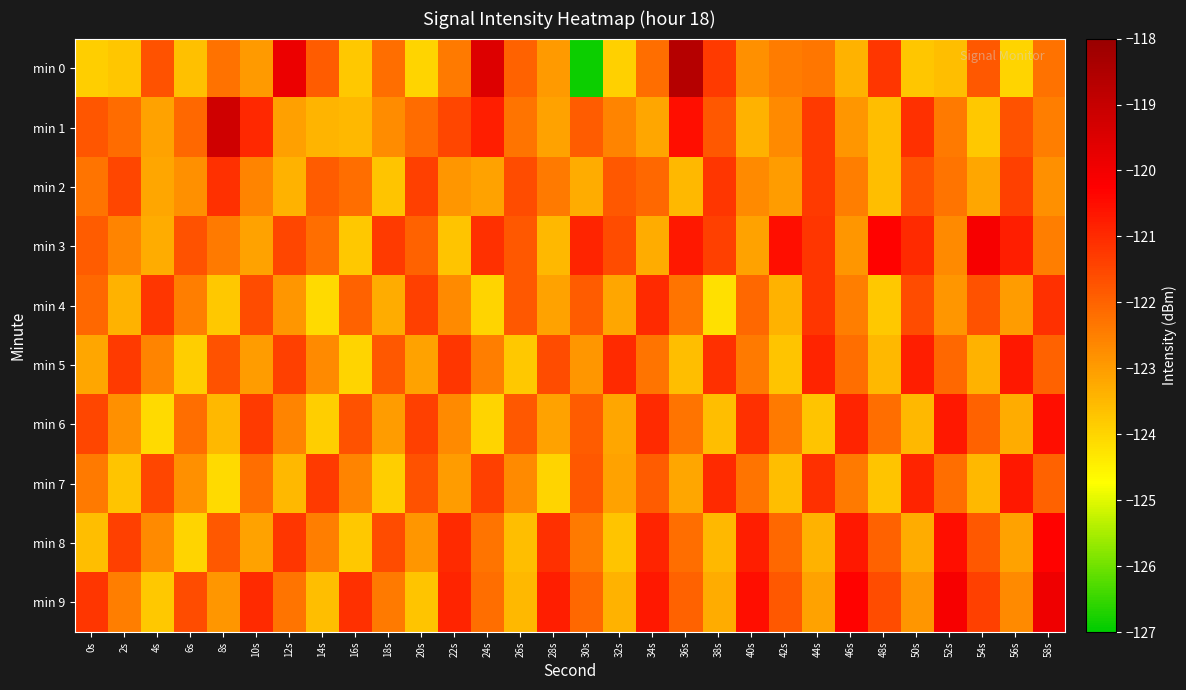

Reading left to right, what are all the values shown in this chart?

min 0: 0s=-123.9	2s=-123.8	4s=-121.7	6s=-123.6	8s=-122.3	10s=-123.0	12s=-119.8	14s=-121.9	16s=-123.8	18s=-122.2	20s=-124.0	22s=-122.4	24s=-119.5	26s=-122.0	28s=-123.0	30s=-126.9	32s=-123.9	34s=-122.2	36s=-118.7	38s=-121.3	40s=-122.8	42s=-122.5	44s=-122.3	46s=-123.4	48s=-121.2	50s=-123.7	52s=-123.6	54s=-121.8	56s=-124.0	58s=-122.3
min 1: 0s=-121.8	2s=-122.2	4s=-123.1	6s=-122.1	8s=-119.2	10s=-121.0	12s=-123.1	14s=-123.4	16s=-123.5	18s=-122.7	20s=-122.2	22s=-121.5	24s=-120.8	26s=-122.3	28s=-123.1	30s=-121.9	32s=-122.6	34s=-123.2	36s=-120.5	38s=-121.8	40s=-123.4	42s=-122.7	44s=-121.3	46s=-122.9	48s=-123.6	50s=-121.1	52s=-122.4	54s=-123.8	56s=-121.7	58s=-122.5
min 2: 0s=-122.3	2s=-121.5	4s=-123.2	6s=-122.8	8s=-121.1	10s=-122.6	12s=-123.4	14s=-121.9	16s=-122.2	18s=-123.7	20s=-121.4	22s=-122.9	24s=-123.1	26s=-121.6	28s=-122.4	30s=-123.3	32s=-121.8	34s=-122.1	36s=-123.5	38s=-121.2	40s=-122.7	42s=-123.0	44s=-121.3	46s=-122.5	48s=-123.6	50s=-121.7	52s=-122.3	54s=-123.2	56s=-121.4	58s=-122.8
min 3: 0s=-121.9	2s=-122.6	4s=-123.3	6s=-121.7	8s=-122.4	10s=-123.1	12s=-121.5	14s=-122.2	16s=-123.8	18s=-121.3	20s=-122.0	22s=-123.7	24s=-121.1	26s=-121.8	28s=-123.5	30s=-120.9	32s=-121.6	34s=-123.3	36s=-120.7	38s=-121.4	40s=-123.1	42s=-120.5	44s=-121.2	46s=-122.9	48s=-120.3	50s=-121.0	52s=-122.7	54s=-120.1	56s=-120.8	58s=-122.5
min 4: 0s=-122.1	2s=-123.4	4s=-121.2	6s=-122.5	8s=-123.8	10s=-121.6	12s=-122.9	14s=-124.1	16s=-122.0	18s=-123.3	20s=-121.4	22s=-122.7	24s=-124.0	26s=-121.8	28s=-123.1	30s=-121.9	32s=-123.2	34s=-121.0	36s=-122.3	38s=-124.2	40s=-122.1	42s=-123.4	44s=-121.2	46s=-122.5	48s=-123.8	50s=-121.6	52s=-122.9	54s=-121.7	56s=-123.0	58s=-121.1
min 5: 0s=-123.2	2s=-121.3	4s=-122.6	6s=-123.9	8s=-121.7	10s=-123.0	12s=-121.4	14s=-122.7	16s=-124.0	18s=-121.8	20s=-123.1	22s=-121.2	24s=-122.5	26s=-123.8	28s=-121.6	30s=-122.9	32s=-121.0	34s=-122.3	36s=-123.6	38s=-121.1	40s=-122.4	42s=-123.7	44s=-120.9	46s=-122.2	48s=-123.5	50s=-120.8	52s=-122.1	54s=-123.4	56s=-120.7	58s=-122.0
min 6: 0s=-121.5	2s=-122.8	4s=-124.1	6s=-122.2	8s=-123.5	10s=-121.3	12s=-122.6	14s=-123.9	16s=-121.7	18s=-123.0	20s=-121.4	22s=-122.7	24s=-124.0	26s=-121.8	28s=-123.1	30s=-121.9	32s=-123.2	34s=-121.0	36s=-122.3	38s=-123.6	40s=-121.1	42s=-122.4	44s=-123.7	46s=-120.9	48s=-122.2	50s=-123.5	52s=-120.7	54s=-122.0	56s=-123.3	58s=-120.5
min 7: 0s=-122.4	2s=-123.7	4s=-121.5	6s=-122.8	8s=-124.1	10s=-122.2	12s=-123.5	14s=-121.3	16s=-122.6	18s=-123.9	20s=-121.7	22s=-123.0	24s=-121.4	26s=-122.7	28s=-124.0	30s=-121.8	32s=-123.1	34s=-121.9	36s=-123.2	38s=-121.0	40s=-122.3	42s=-123.6	44s=-121.1	46s=-122.4	48s=-123.7	50s=-120.9	52s=-122.2	54s=-123.5	56s=-120.7	58s=-122.0
min 8: 0s=-123.6	2s=-121.4	4s=-122.7	6s=-124.0	8s=-121.8	10s=-123.1	12s=-121.2	14s=-122.5	16s=-123.8	18s=-121.6	20s=-122.9	22s=-121.0	24s=-122.3	26s=-123.6	28s=-121.1	30s=-122.4	32s=-123.7	34s=-120.9	36s=-122.2	38s=-123.5	40s=-120.8	42s=-122.1	44s=-123.4	46s=-120.7	48s=-122.0	50s=-123.3	52s=-120.5	54s=-121.8	56s=-123.1	58s=-120.3
min 9: 0s=-121.2	2s=-122.5	4s=-123.8	6s=-121.6	8s=-122.9	10s=-121.0	12s=-122.3	14s=-123.6	16s=-121.1	18s=-122.4	20s=-123.7	22s=-120.9	24s=-122.2	26s=-123.5	28s=-120.8	30s=-122.1	32s=-123.4	34s=-120.7	36s=-122.0	38s=-123.3	40s=-120.5	42s=-121.8	44s=-123.1	46s=-120.3	48s=-121.6	50s=-122.9	52s=-120.1	54s=-121.4	56s=-122.7	58s=-119.9